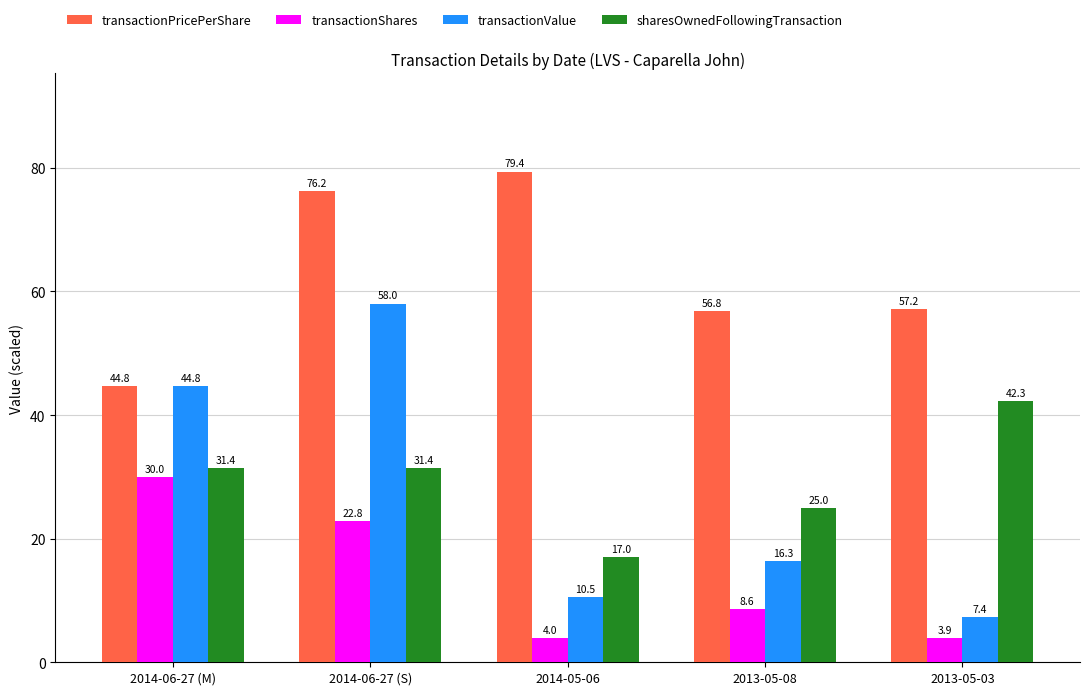

How many bars are there in each group?

4